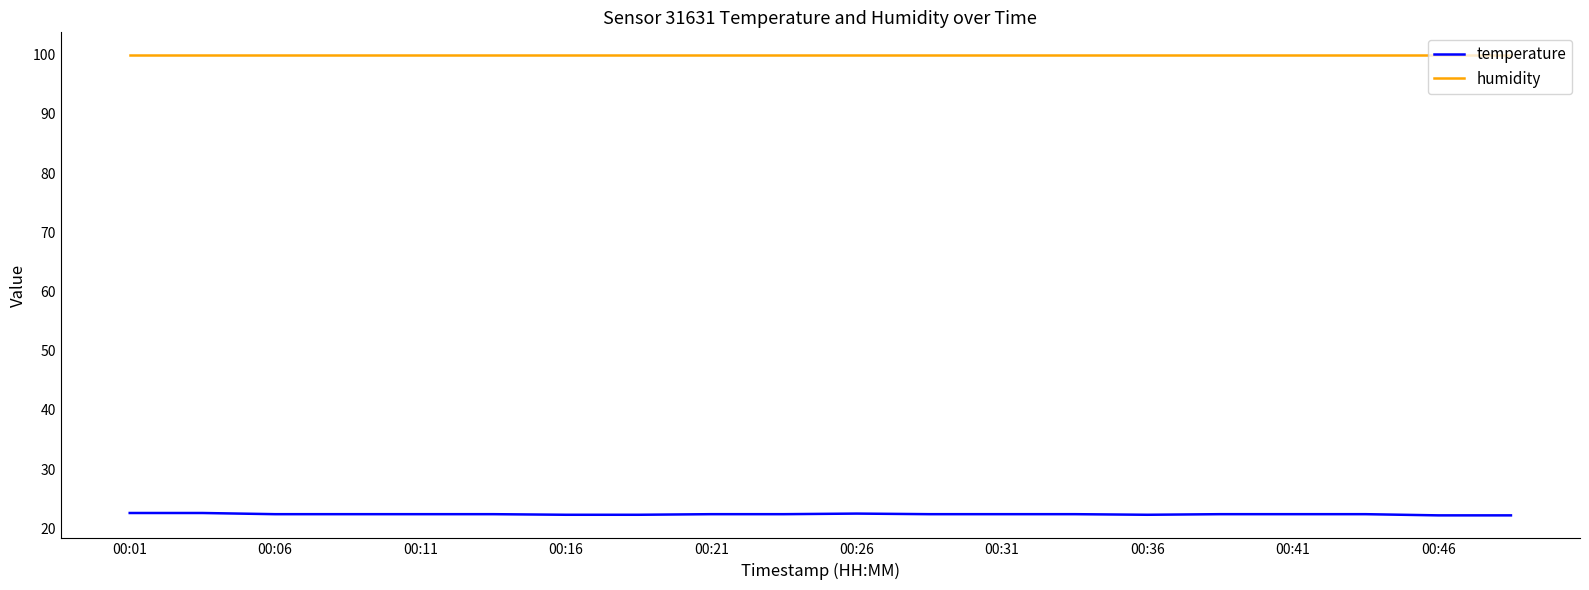

True or false: temperature and humidity intersect in this chart.

False